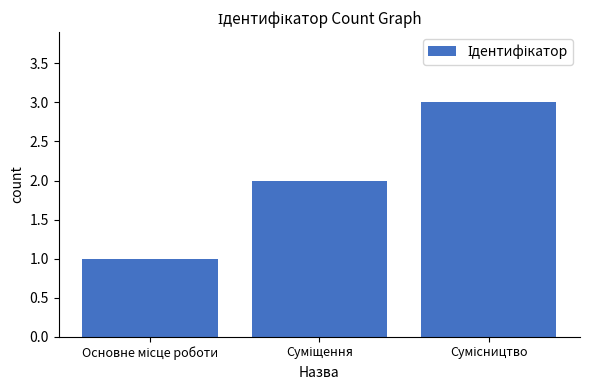

What is the greatest value displayed?

3